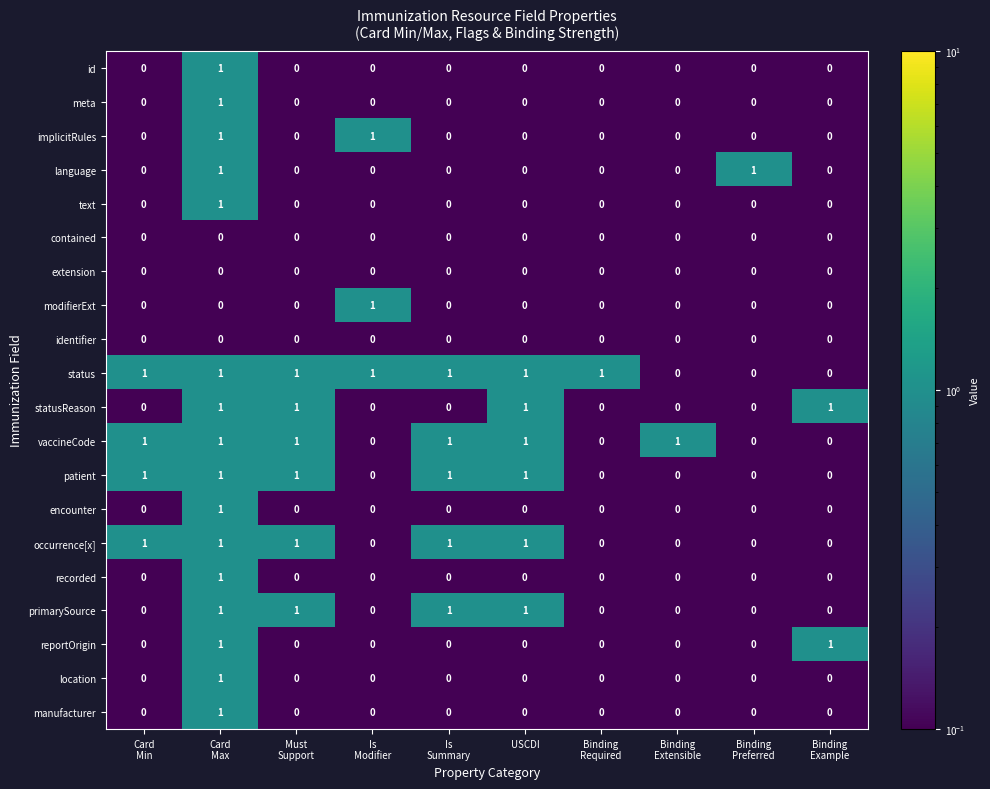

How many modifierExt values are between 0 and 1?

10